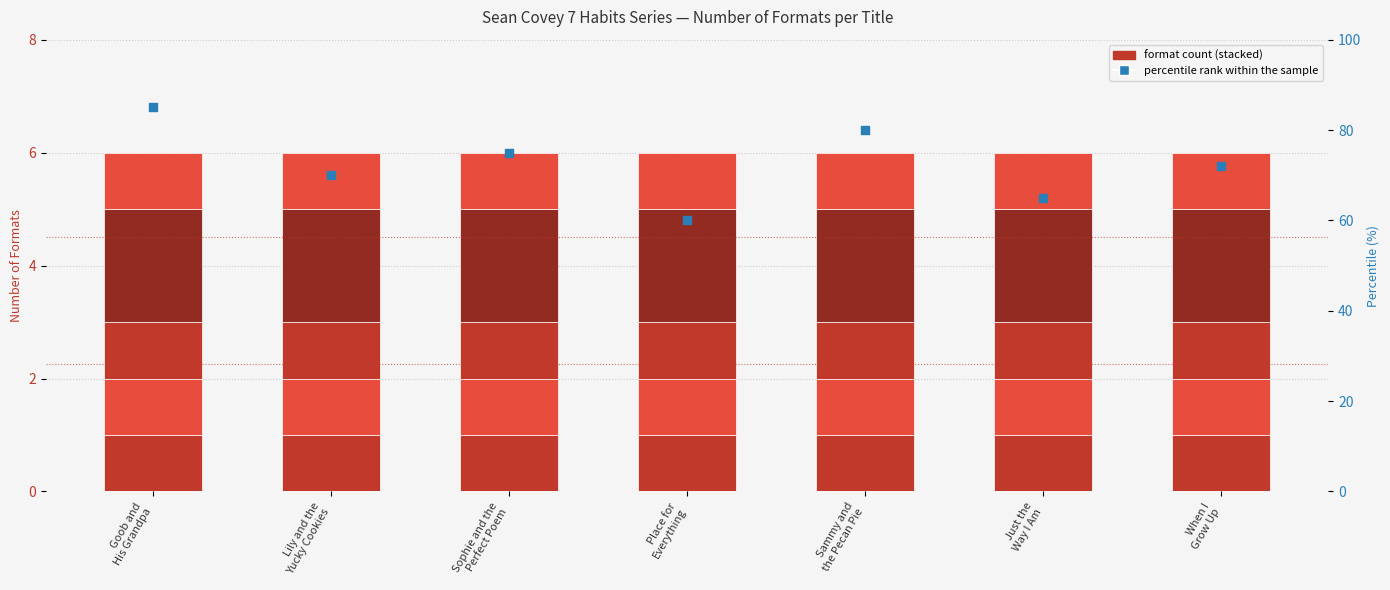

Which series has the largest total across all categories?

percentile rank within the sample